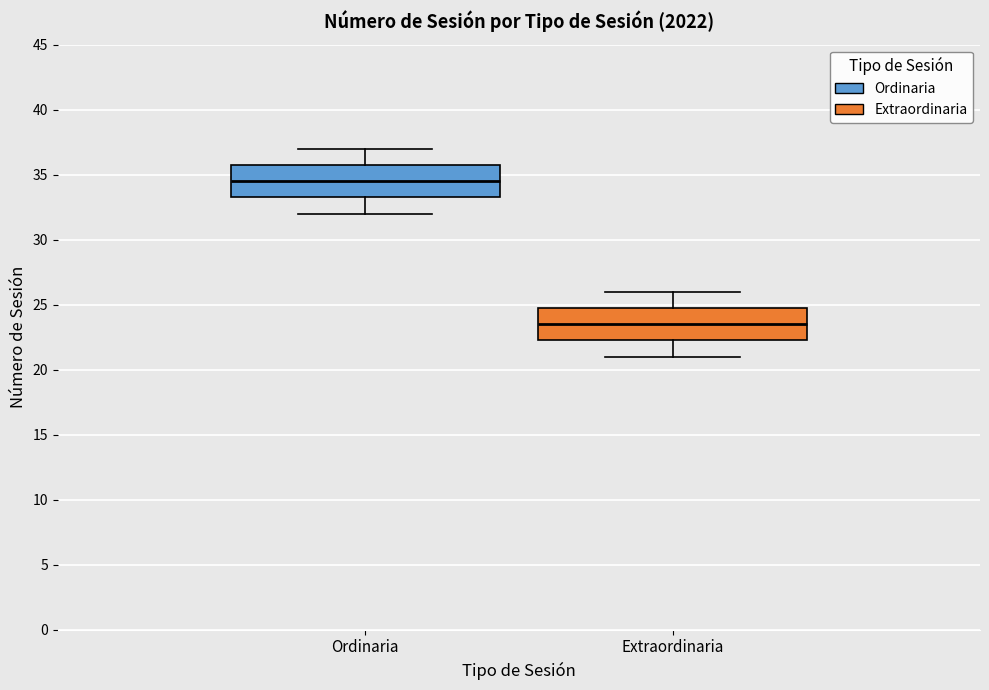

Where is the upper edge of the box for Ordinaria on the y-axis? The values are not printed on the chart, so give them approximately, as read against the axis.

36.0